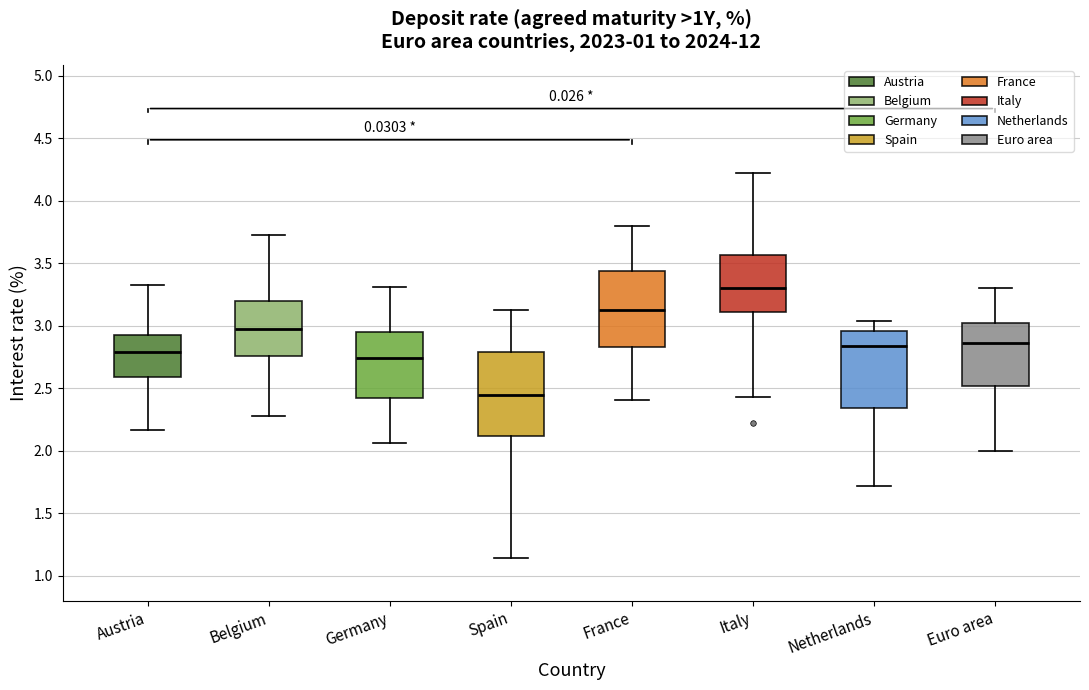

Reading left to right, transcribe this box plot: for each box, give where its median line is, the range the box spans, and where its two whiskers end, as read against the y-axis. The values are not printed on the chart, so give them approximately, as read against the axis.

Austria: median 2.80, box 2.60 to 2.95, whiskers 2.15 to 3.35
Belgium: median 3.00, box 2.75 to 3.20, whiskers 2.30 to 3.75
Germany: median 2.75, box 2.40 to 2.95, whiskers 2.05 to 3.30
Spain: median 2.45, box 2.10 to 2.80, whiskers 1.15 to 3.15
France: median 3.15, box 2.85 to 3.45, whiskers 2.40 to 3.80
Italy: median 3.30, box 3.10 to 3.55, whiskers 2.45 to 4.20
Netherlands: median 2.85, box 2.35 to 2.95, whiskers 1.70 to 3.05
Euro area: median 2.85, box 2.50 to 3.00, whiskers 2.00 to 3.30